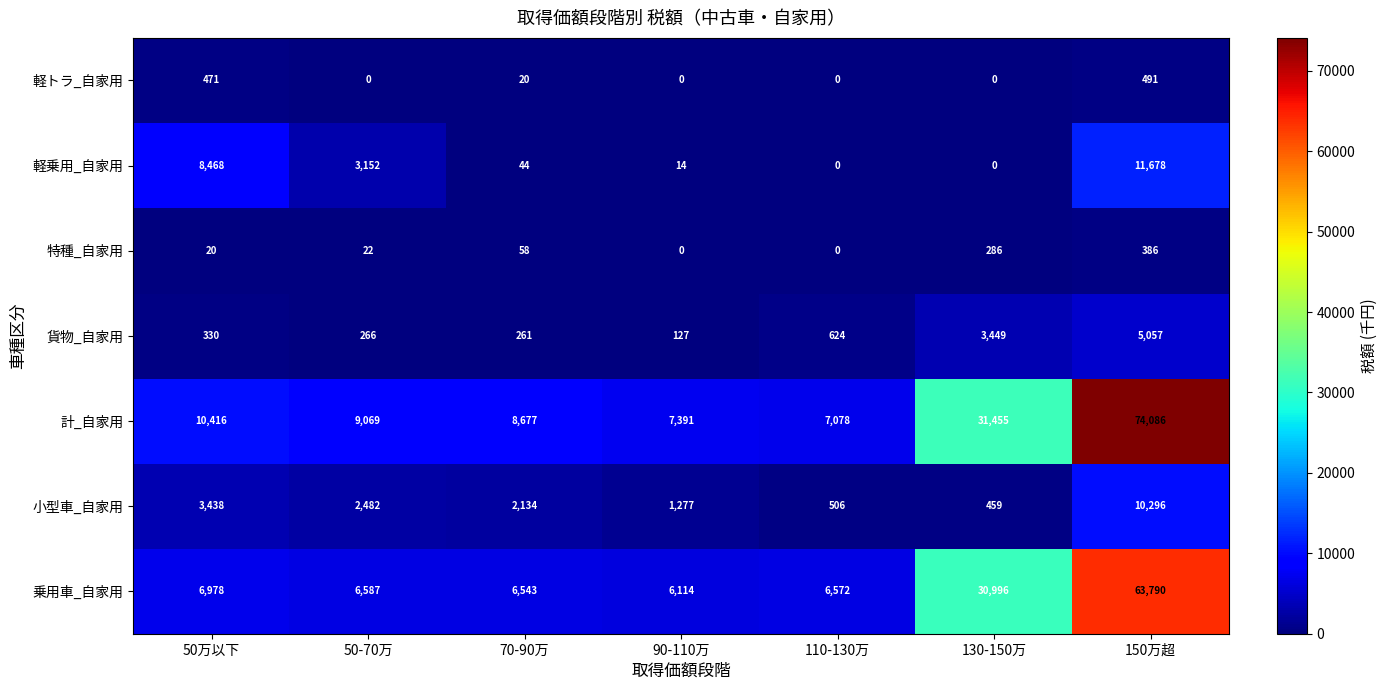

What is the sum of the 小型車_自家用 values at 50万以下 and 90-110万?

4715